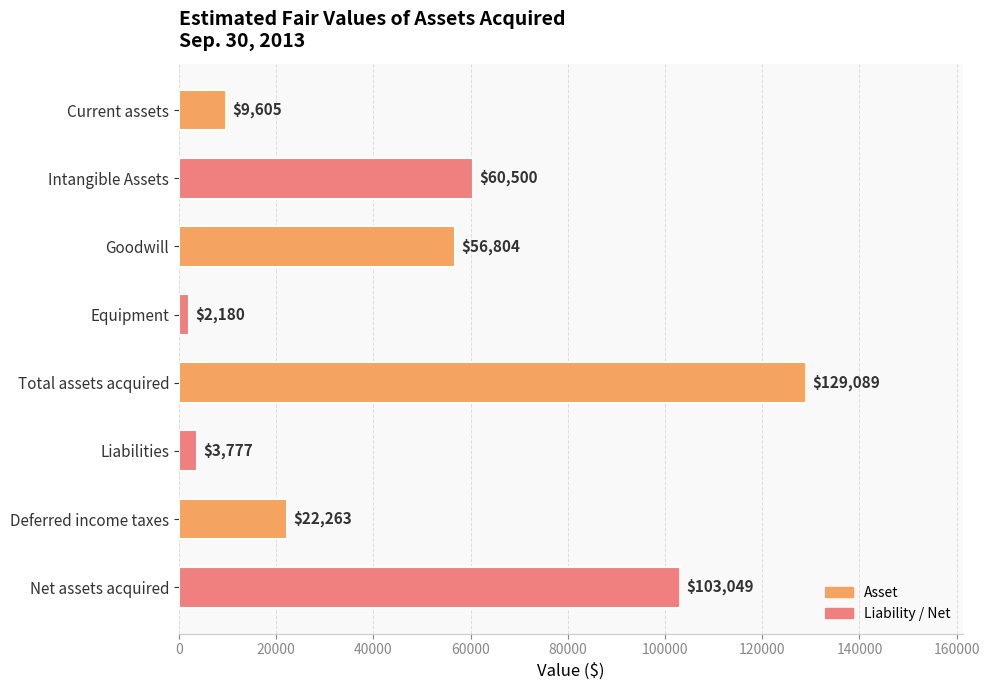

How many data points are less than 56804?

4